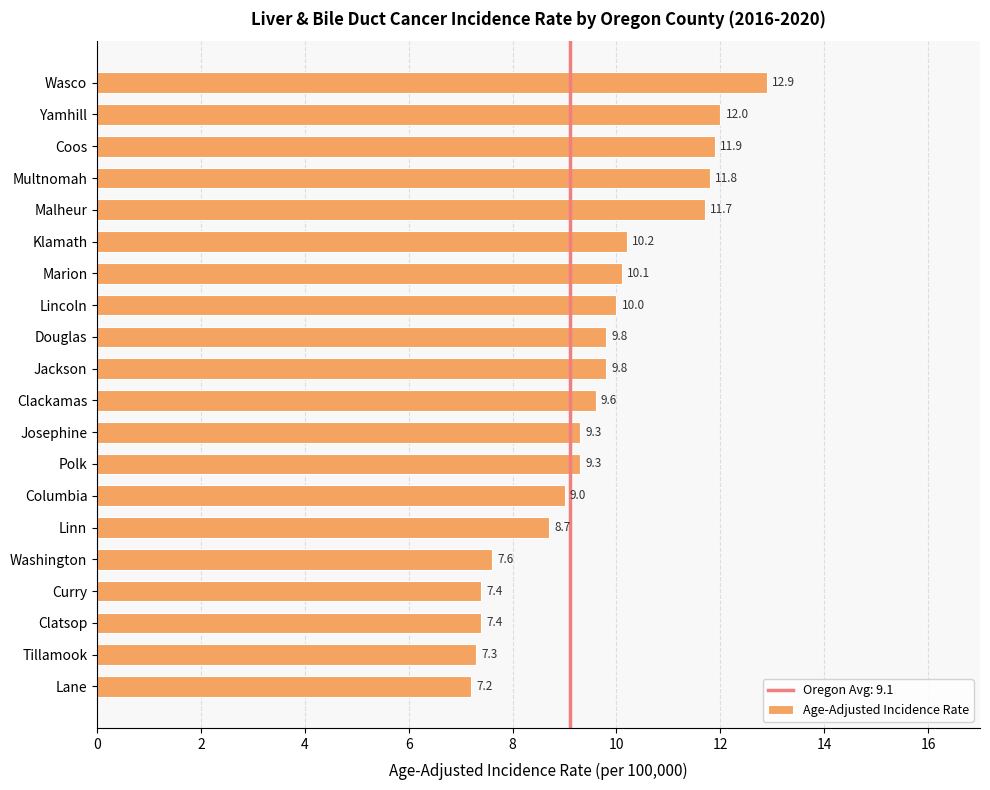

Reading top to bottom, extract all data points from this chart.

12.9	12.0	11.9	11.8	11.7	10.2	10.1	10.0	9.8	9.8	9.6	9.3	9.3	9.0	8.7	7.6	7.4	7.4	7.3	7.2